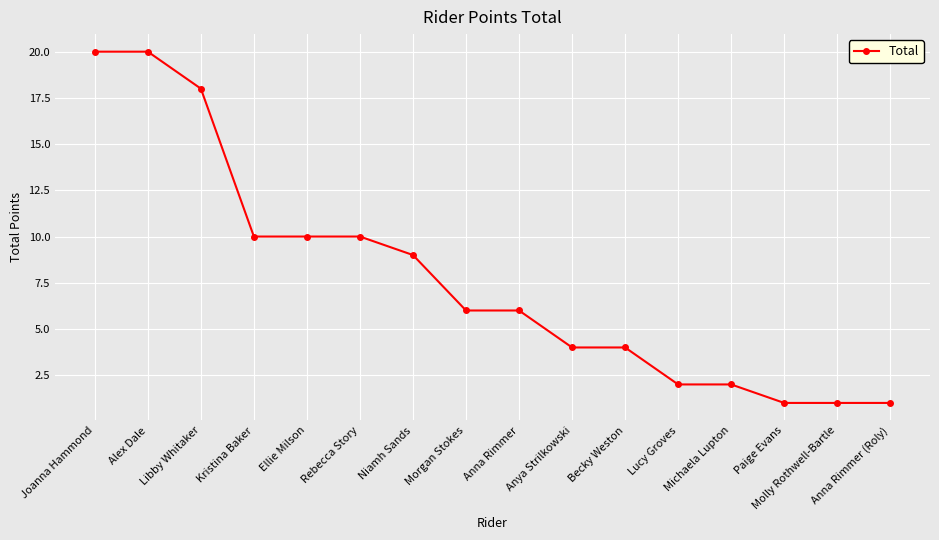

What is the ratio of the value at Becky Weston to the value at Molly Rothwell-Bartle?

4.0